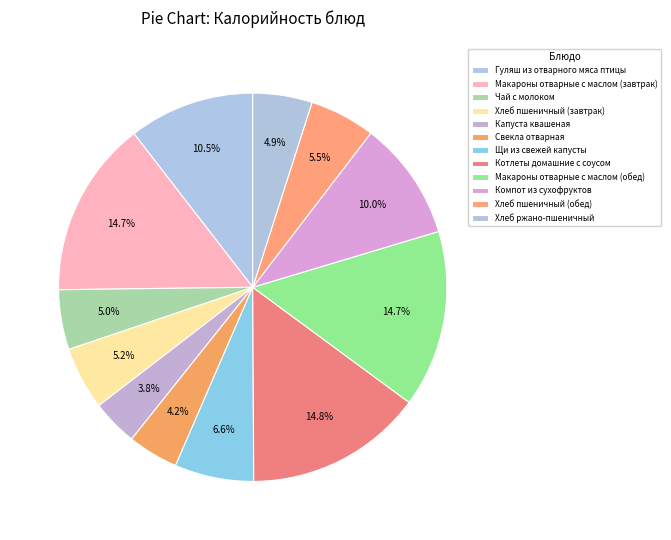

How many slices are in this pie chart?

12